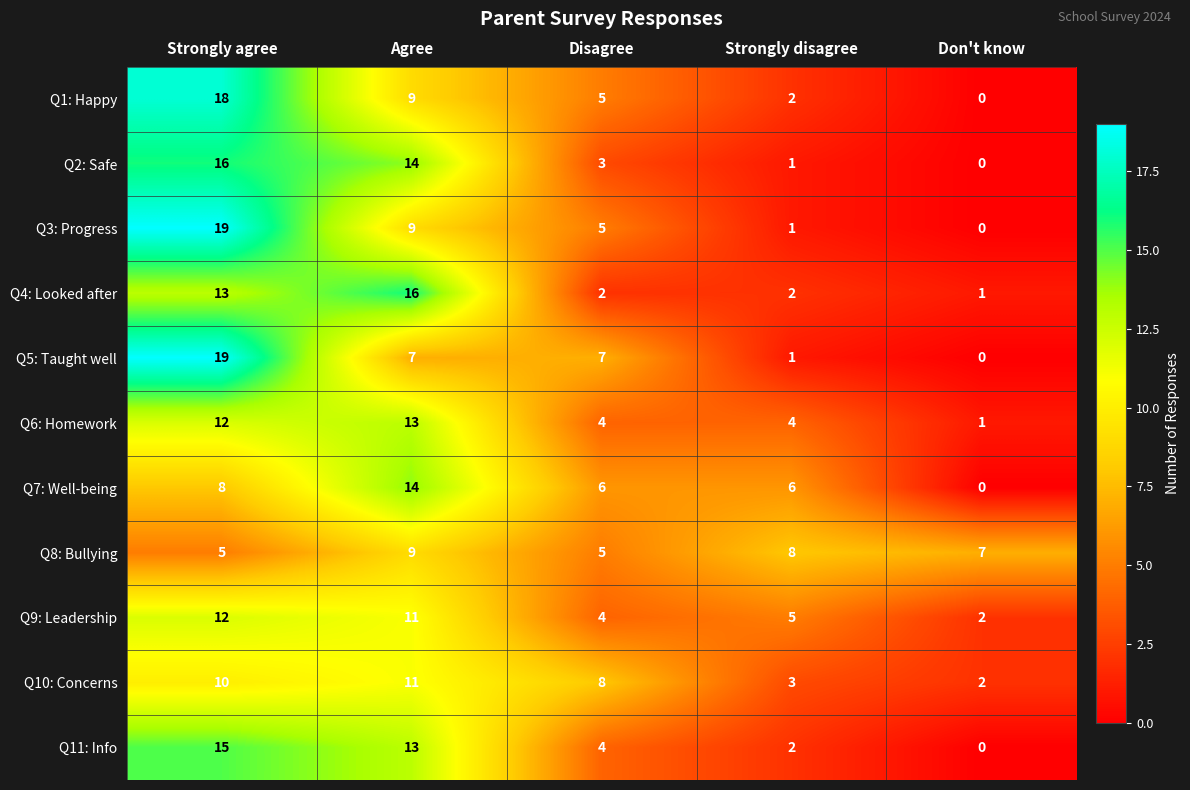

What is the highest value of the Q8: Bullying series?

9